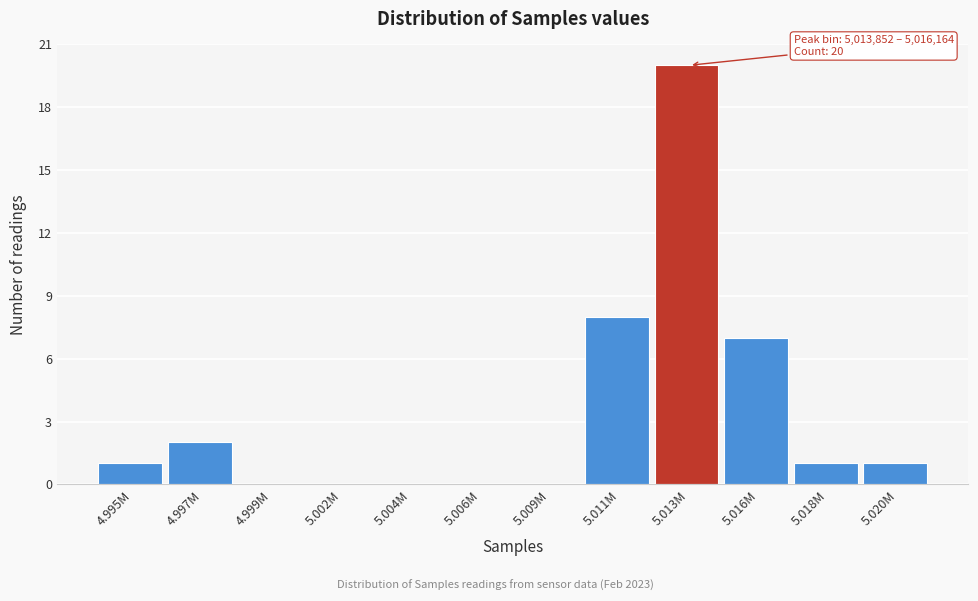

Reading left to right, transcribe all the data shown in this chart.

4.995M=1	4.997M=2	4.999M=0	5.002M=0	5.004M=0	5.006M=0	5.009M=0	5.011M=8	5.013M=20	5.016M=7	5.018M=1	5.020M=1